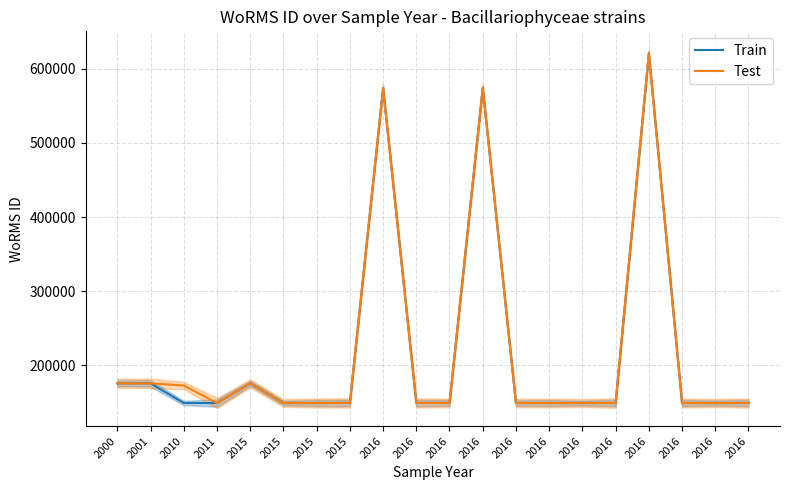

Is the value of Train at 2010 greater than the value of Test at 2016?

No